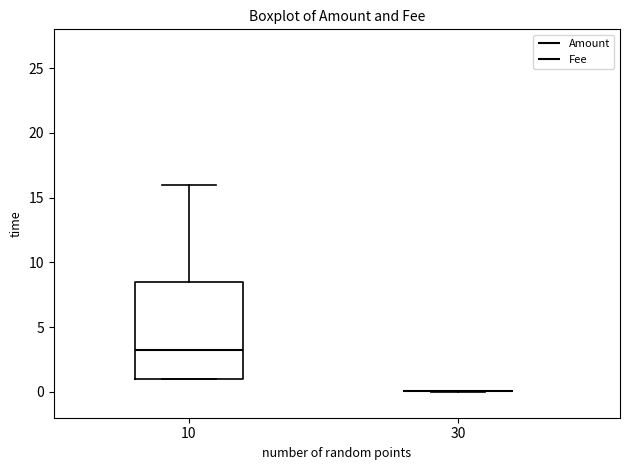

Reading left to right, transcribe this box plot: for each box, give where its median line is, the range the box spans, and where its two whiskers end, as read against the y-axis. The values are not printed on the chart, so give them approximately, as read against the axis.

10: median 3.0, box 1.0 to 8.5, whiskers 1.0 to 16.0
30: box collapsed to a line at 0.0, whiskers 0.0 to 0.0